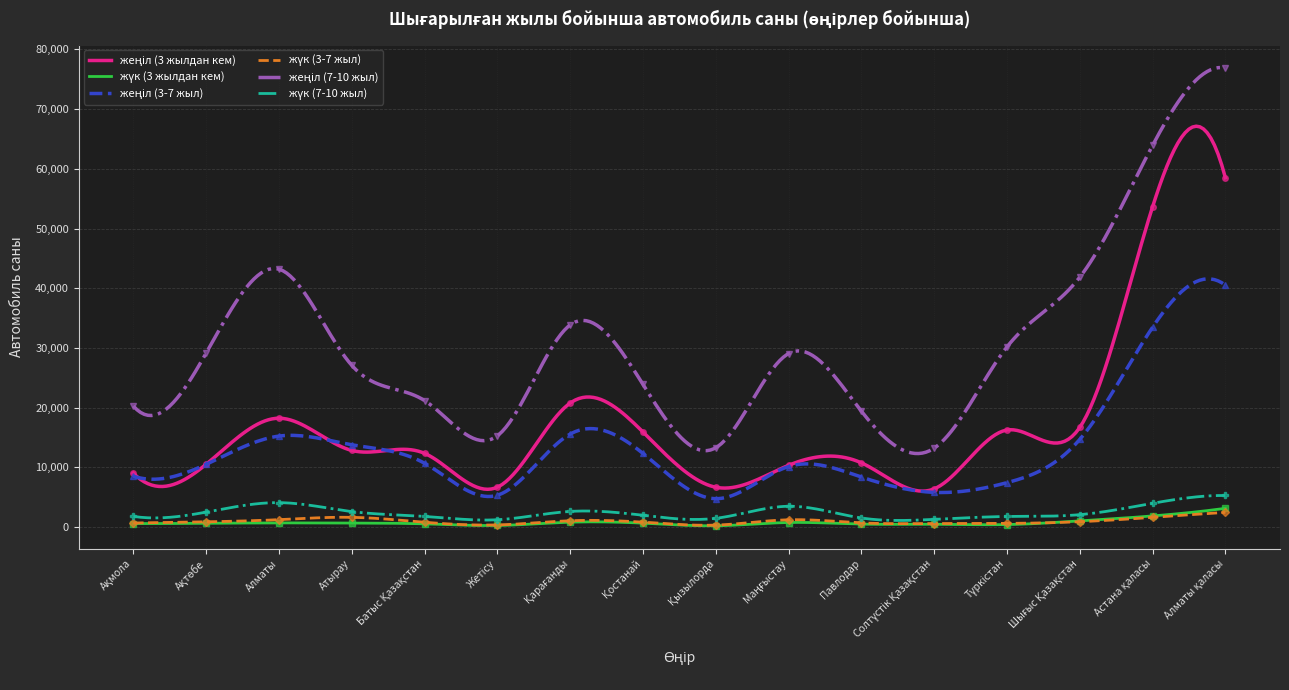

True or false: жүк (7-10 жыл) has a value of 1472 at Қызылорда.

True